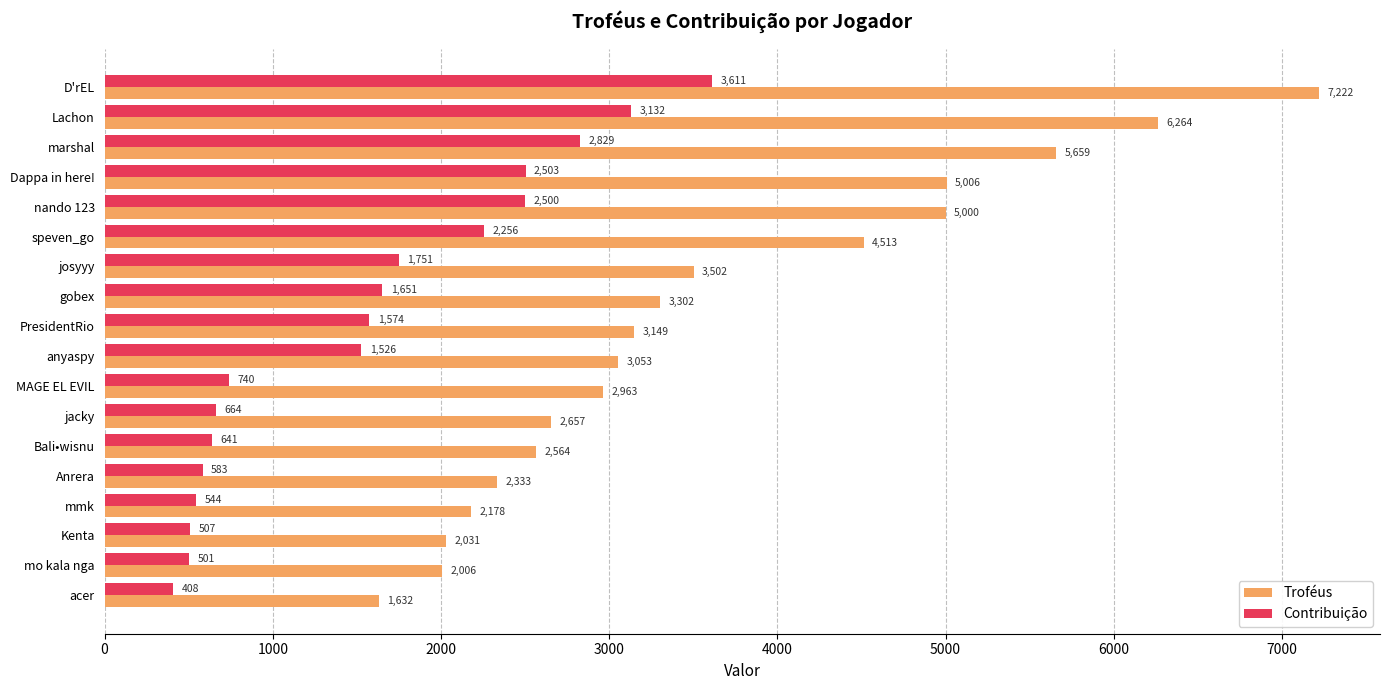

Between Kenta and acer, which series saw the biggest shift?

Troféus